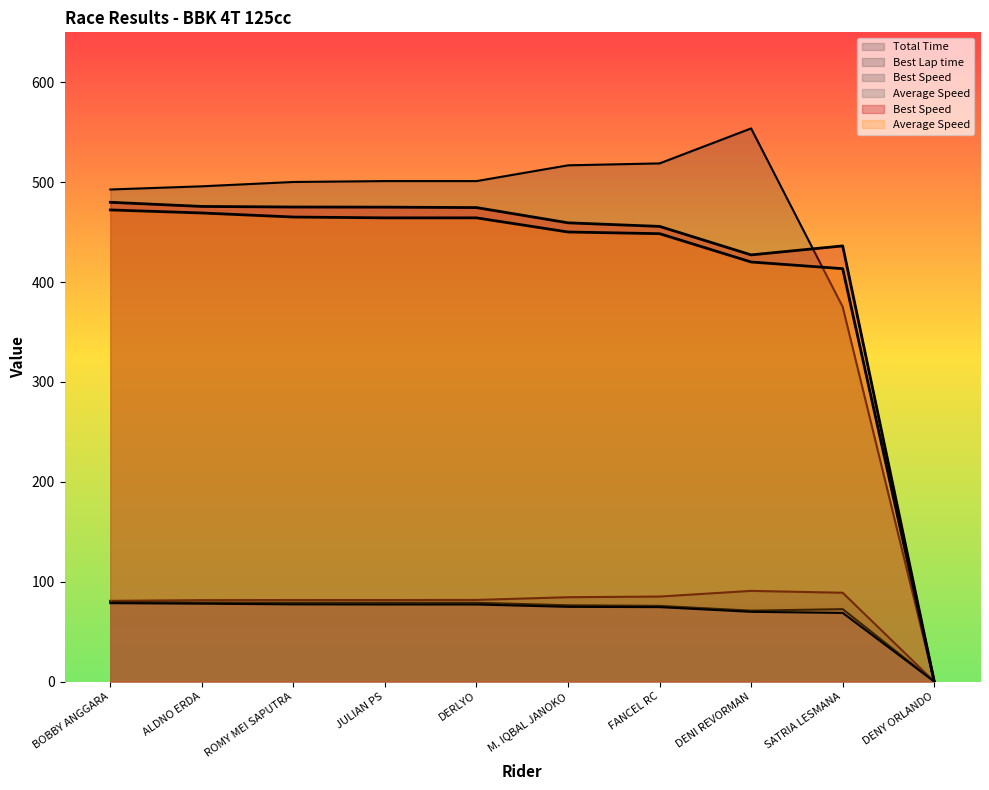

Rank the series at DERLYO from highest to lowest value.

Total Time, Best Speed, Best Lap time, Average Speed